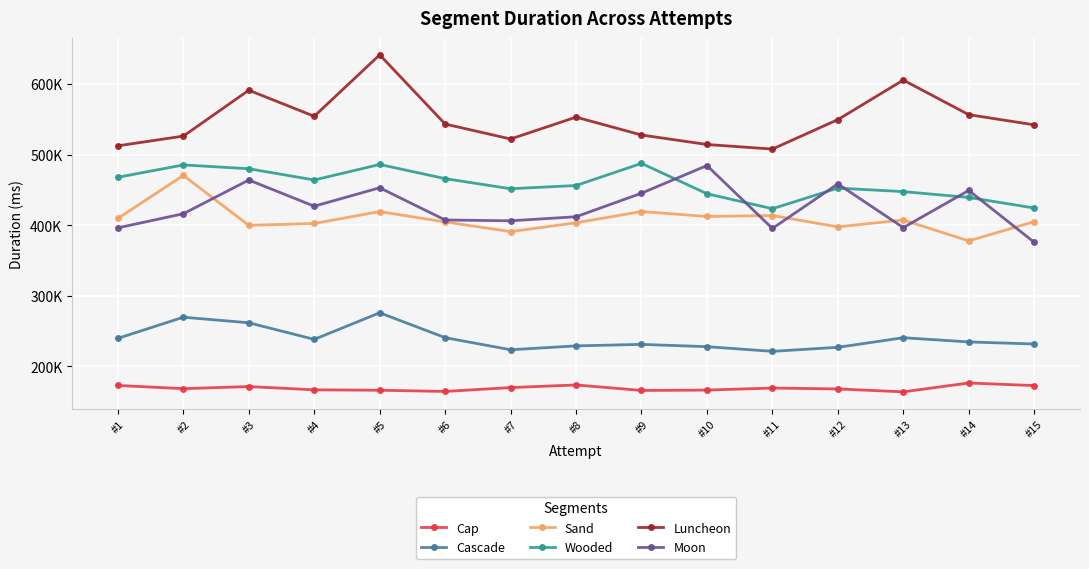

What is the sum of all Cap values?

2535351